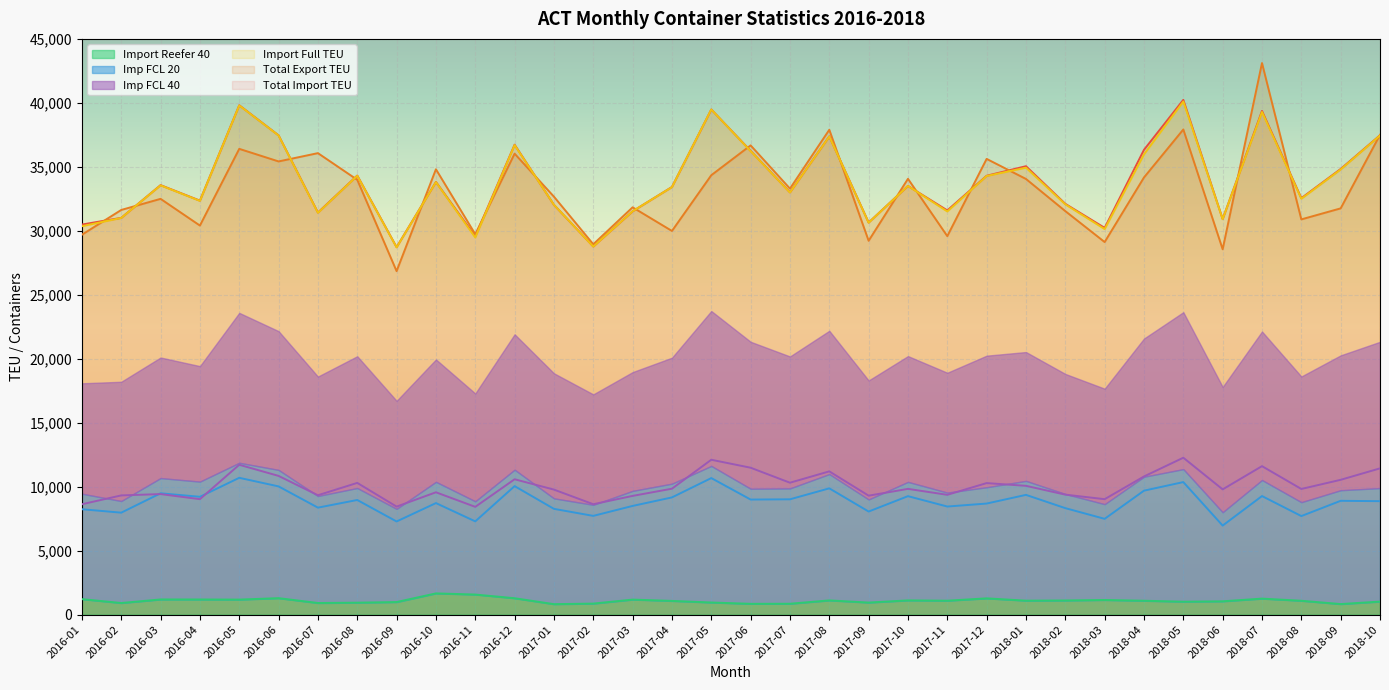

True or false: Total Export TEU and Import Reefer 40 cross at least once.

False